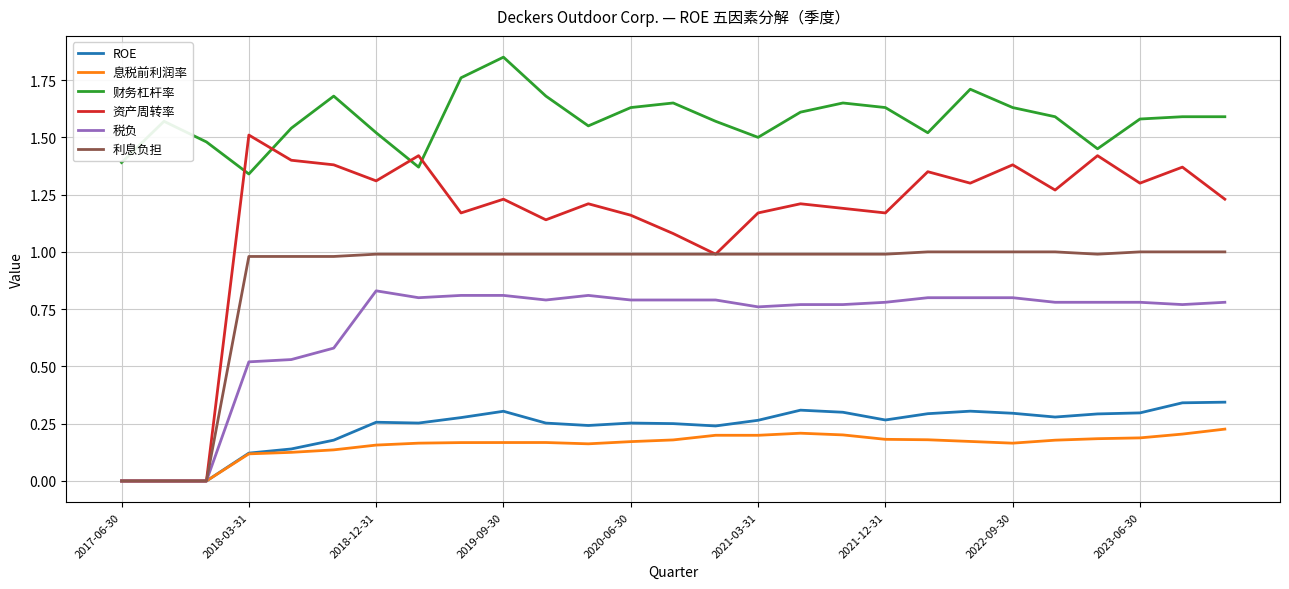

True or false: 财务杠杆率 and ROE intersect in this chart.

False